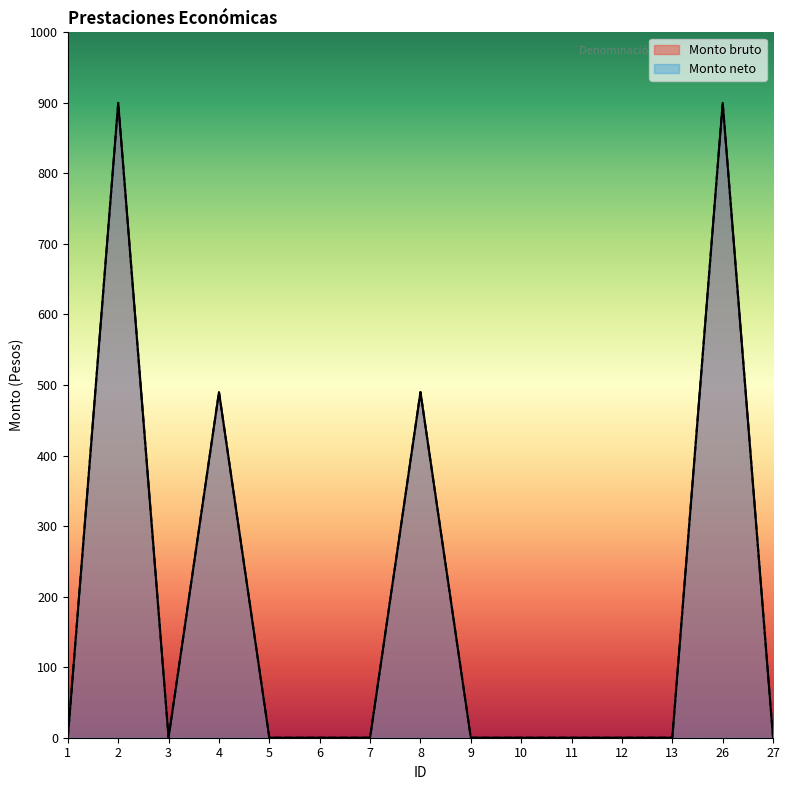

Which has a higher value, 13 or 7?

13